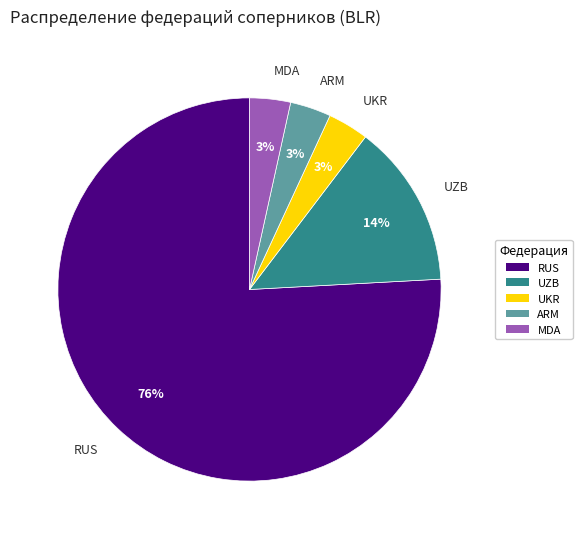

What is the majority slice?

RUS